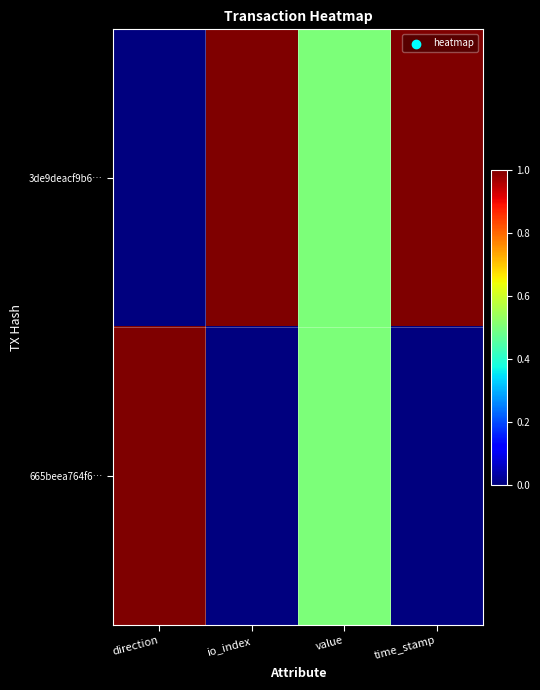

Reading left to right, list all the values displayed in this chart.

3de9deacf9b6…: direction=0.0	io_index=1.0	value=0.5	time_stamp=1.0
665beea764f6…: direction=1.0	io_index=0.0	value=0.5	time_stamp=0.0